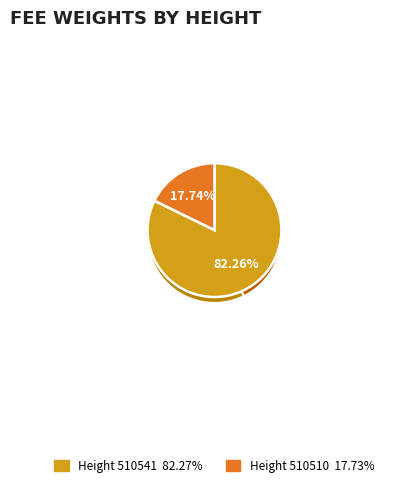

How many slices are in this pie chart?

2